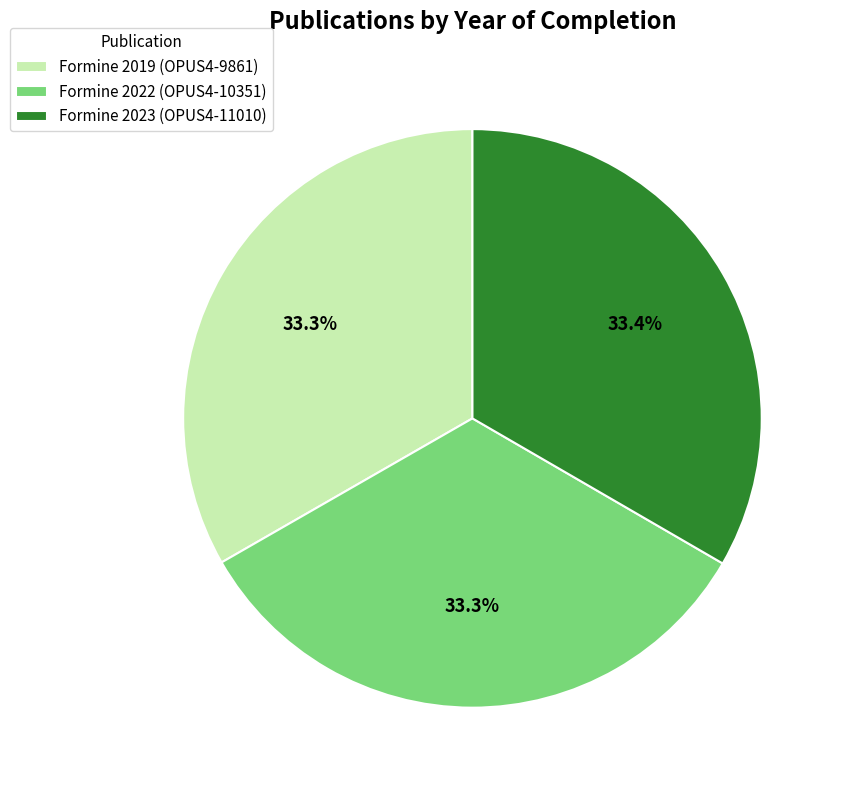

Is Formine 2019 (OPUS4-9861) the majority of the pie?

No